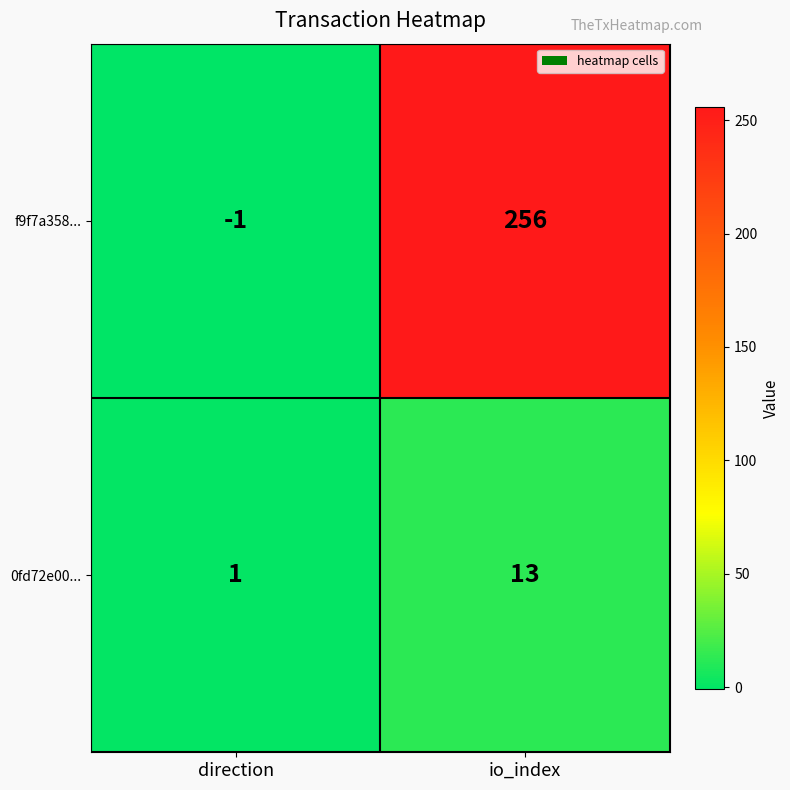

How many data points does each series have?

2